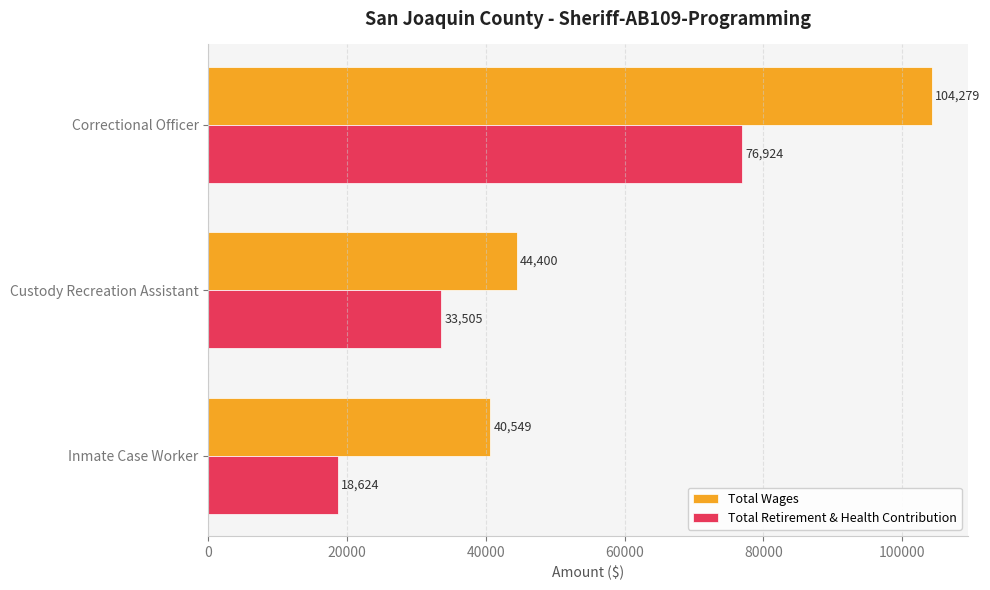

How many series are shown in this chart?

2